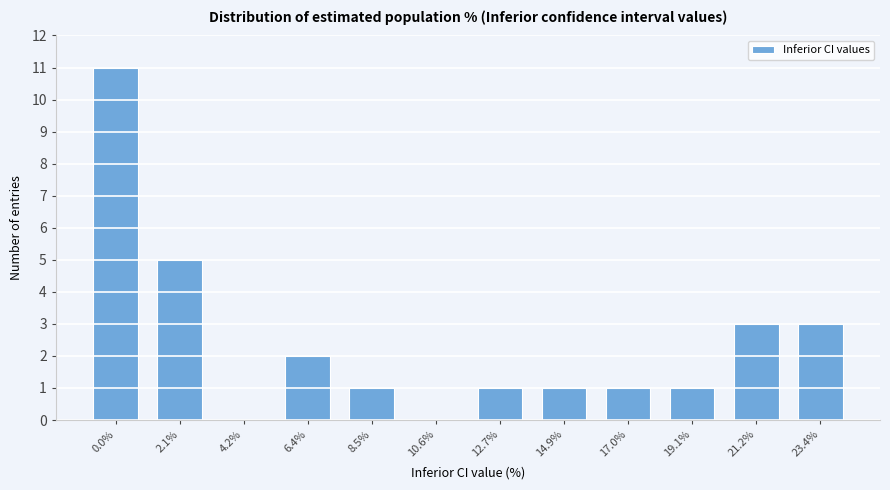

Reading left to right, list all the values displayed in this chart.

0.0%=11	2.1%=5	4.2%=0	6.4%=2	8.5%=1	10.6%=0	12.7%=1	14.9%=1	17.0%=1	19.1%=1	21.2%=3	23.4%=3